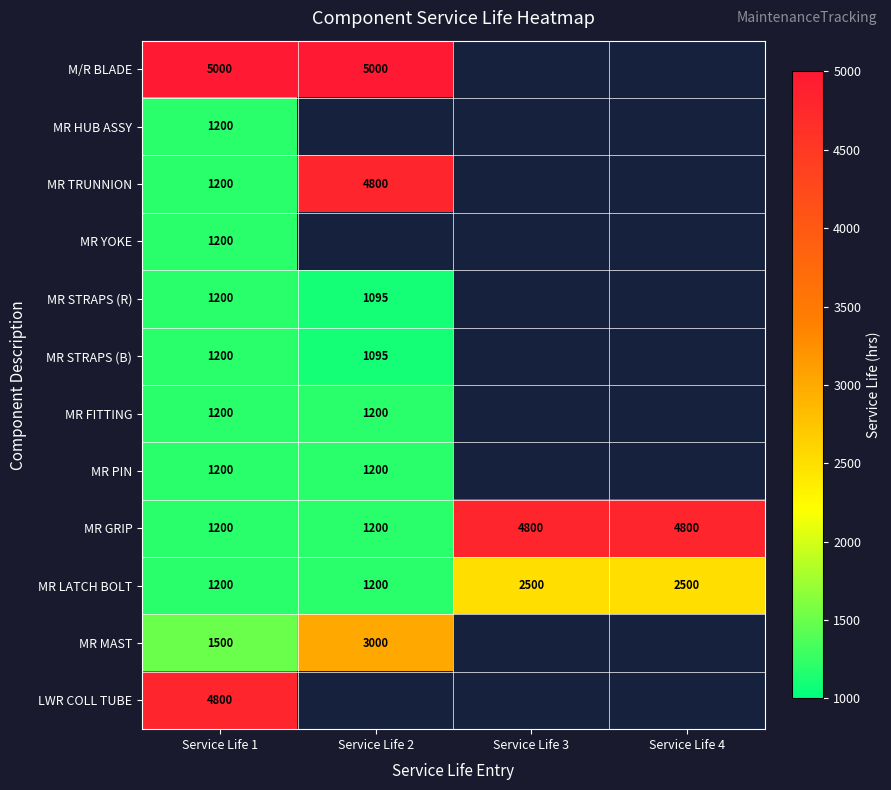

What is the spread (max minus min) of values at Service Life 1?

3800